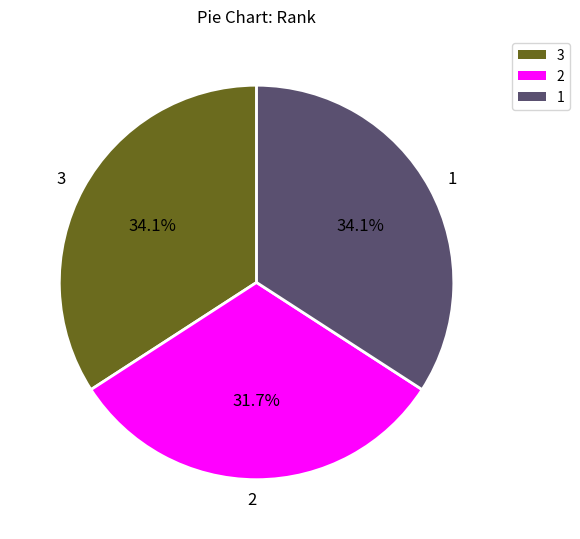

Do 2 and 1 together represent more than half of the pie?

Yes